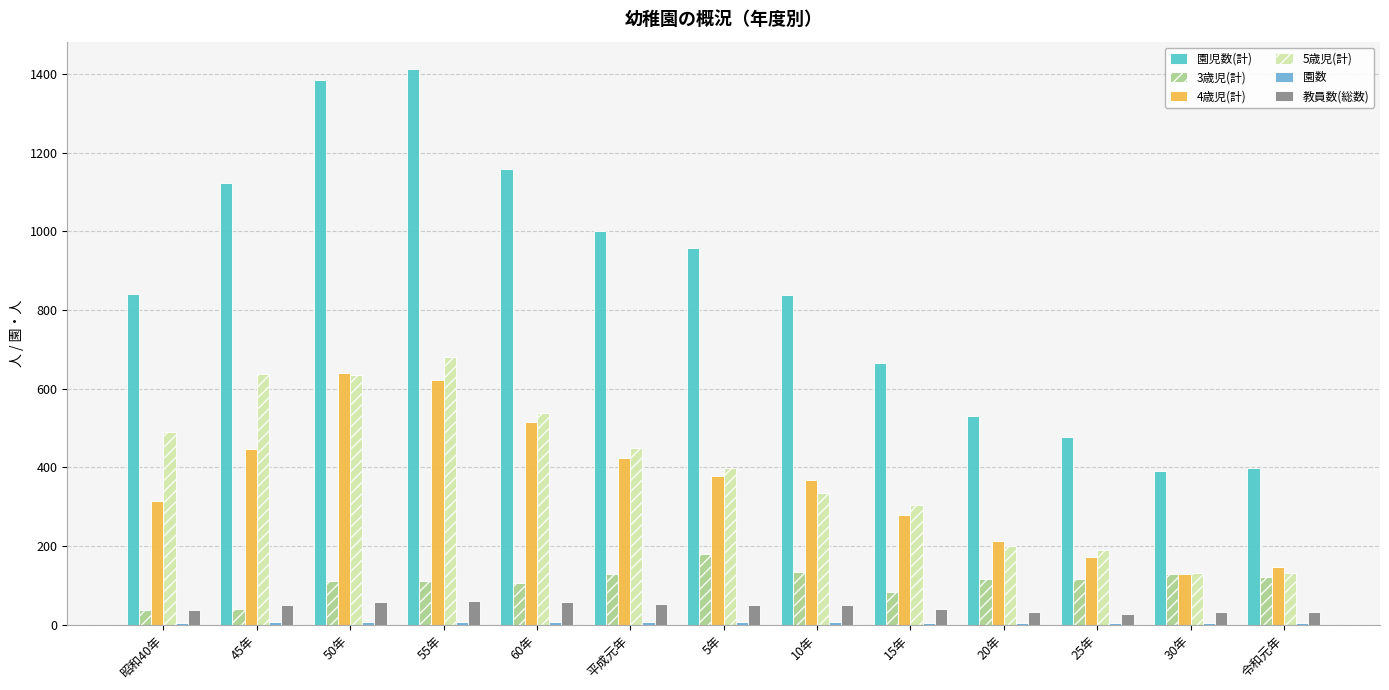

Between 55年 and 5年, which series saw the biggest shift?

園児数(計)